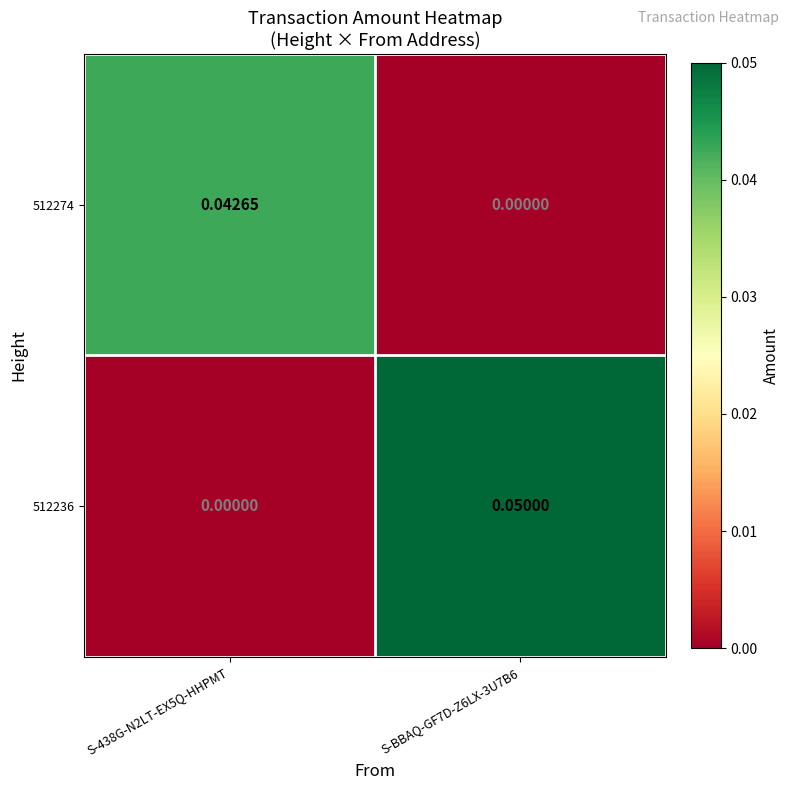

At which category is the sum across all series the highest?

S-BBAQ-GF7D-Z6LX-3U7B6